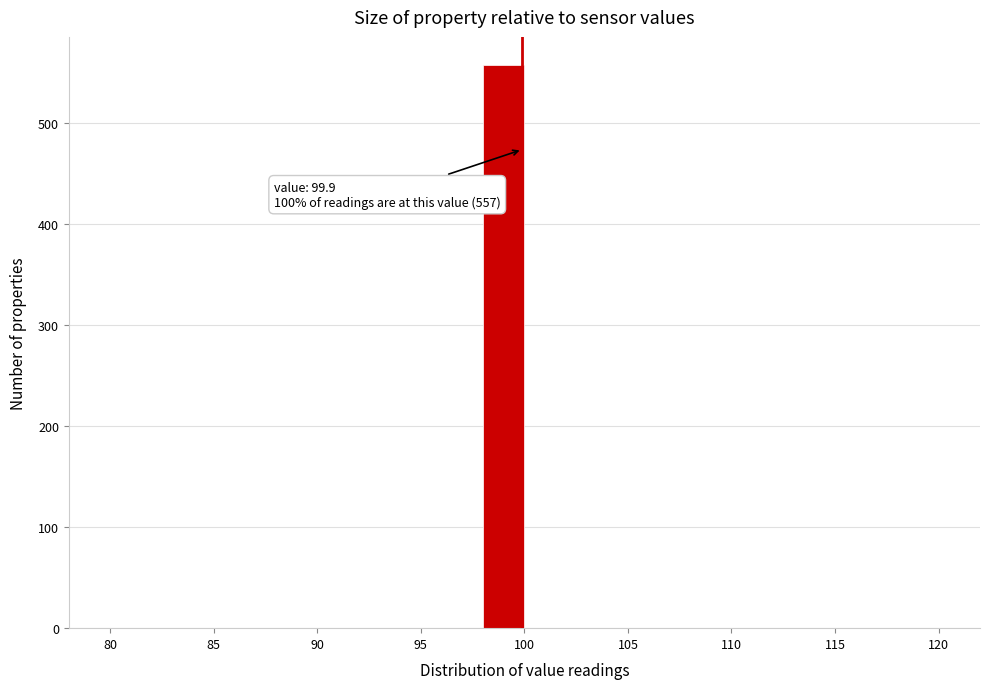

Which range on the x-axis has the tallest bar?

98 to 100